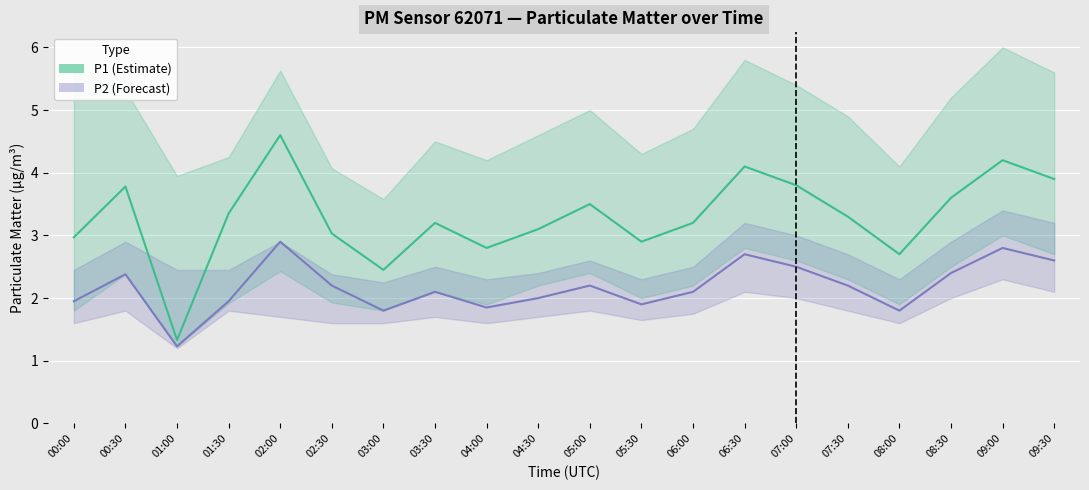

At which label is P2 closest to 2?

04:30